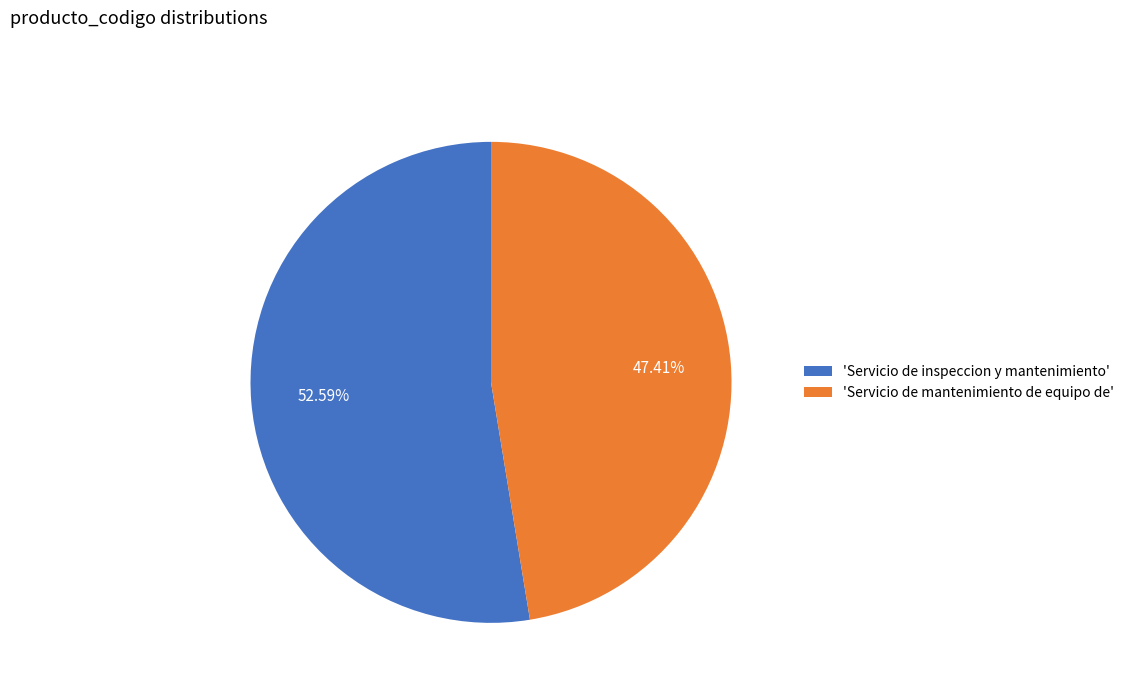

Rank the categories by value from lowest to highest.

'Servicio de mantenimiento de equipo de', 'Servicio de inspeccion y mantenimiento'